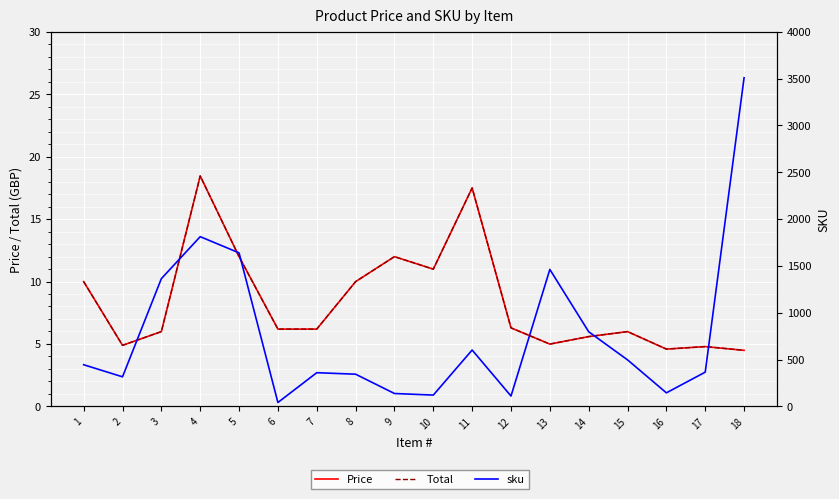

What is the difference between the maximum and minimum values in the Total series?

14.0